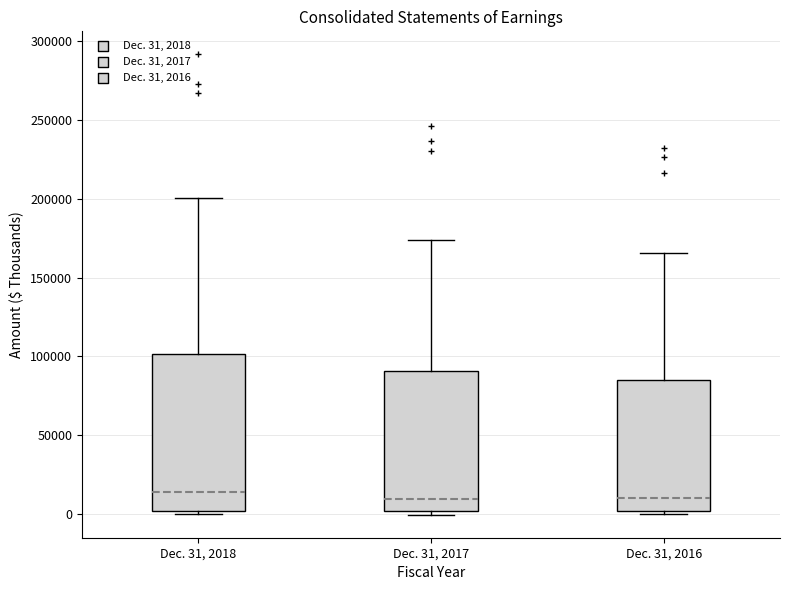

Reading left to right, read every box against the y-axis: the position of its median line, the range the box covers, and the ends of its whiskers. The values are not printed on the chart, so give them approximately, as read against the axis.

Dec. 31, 2018: median 15000, box 0 to 100000, whiskers 0 (just below the box's lower edge) to 200000
Dec. 31, 2017: median 10000, box 0 to 90000, whiskers 0 (just below the box's lower edge) to 175000
Dec. 31, 2016: median 10000, box 0 to 85000, whiskers 0 (just below the box's lower edge) to 165000